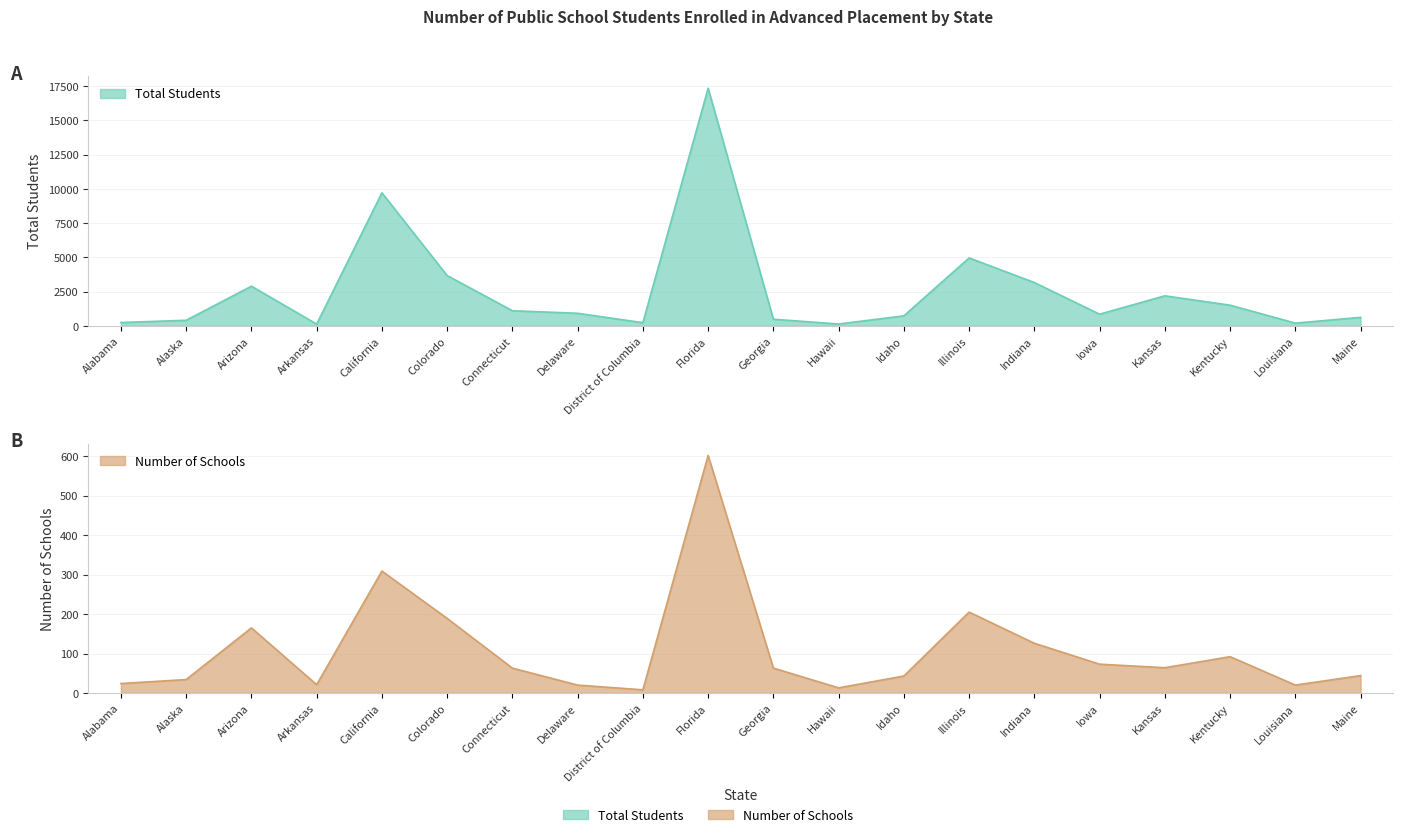

True or false: Total Students and Number of Schools cross at least once.

False